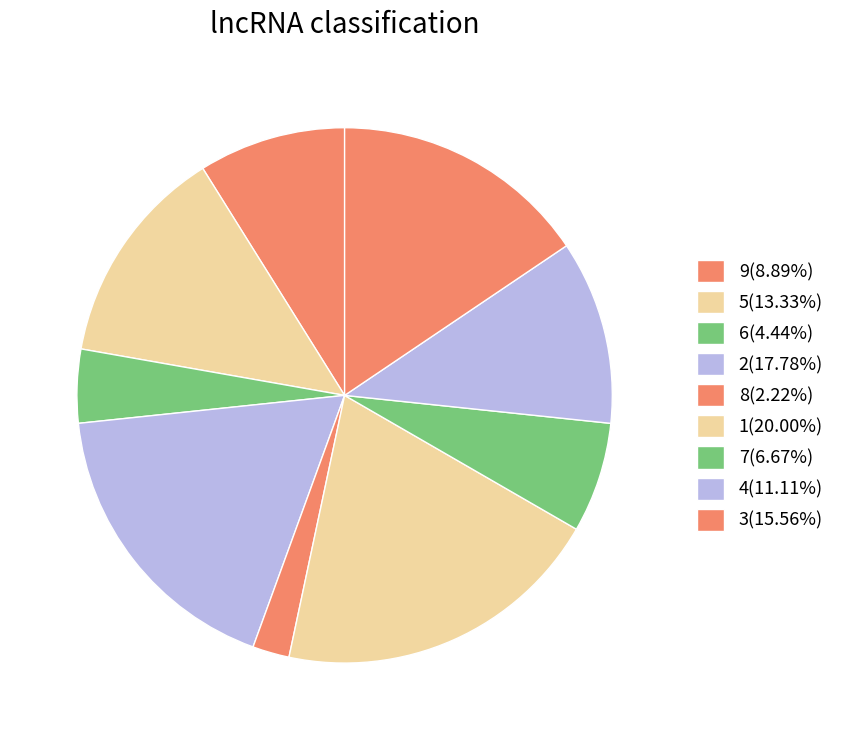

How many slices are in this pie chart?

9